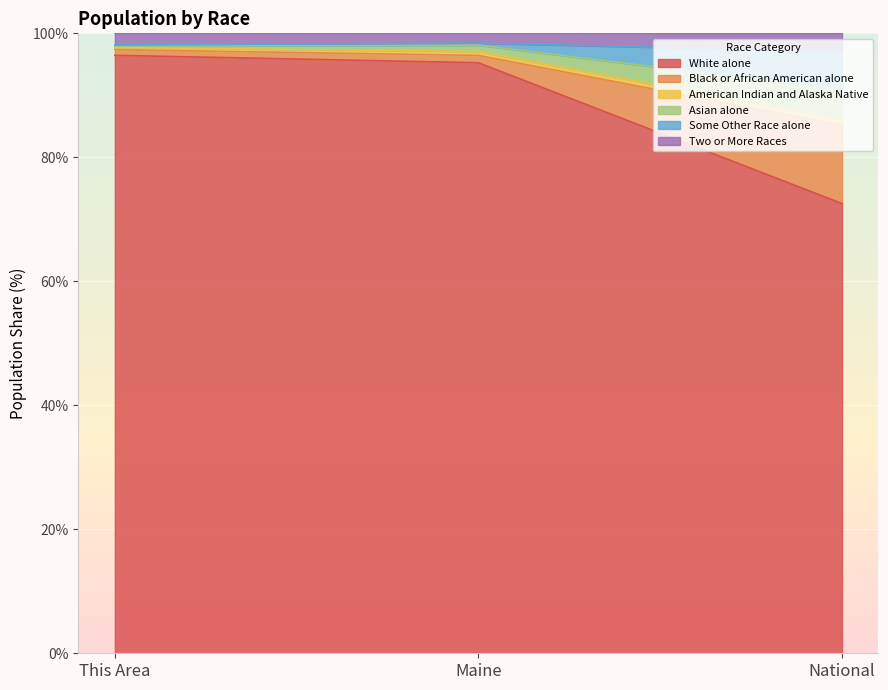

Count the number of categories in the chart.

3